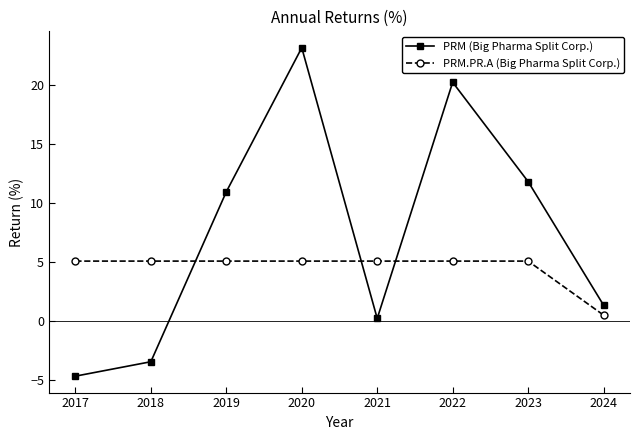

Which series has the largest range (max minus min)?

PRM (Big Pharma Split Corp.)